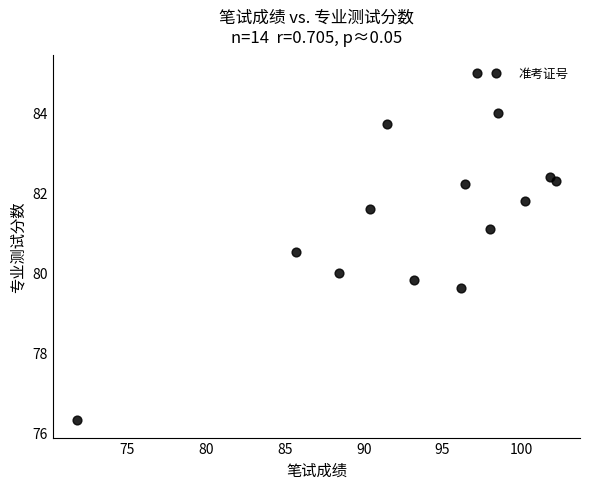

What is the range of Y values (max minus min)?

8.7